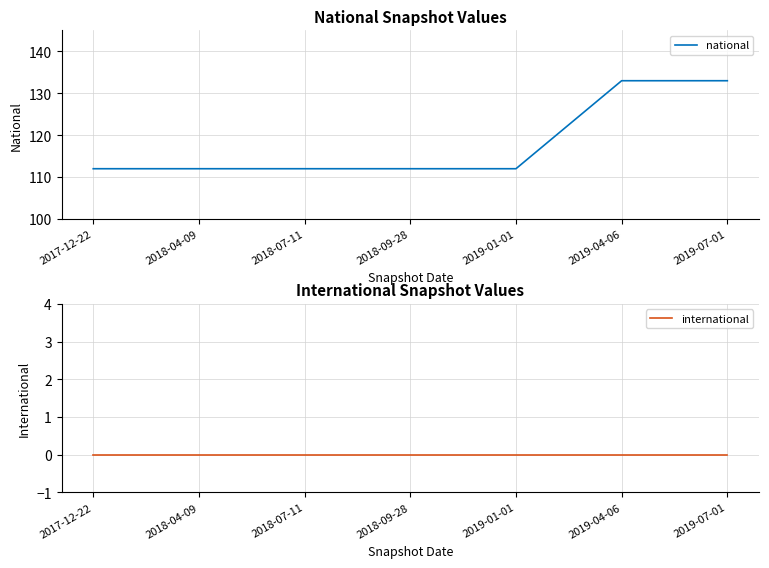

Between 2018-04-09 and 2019-04-06, which is larger?

2019-04-06